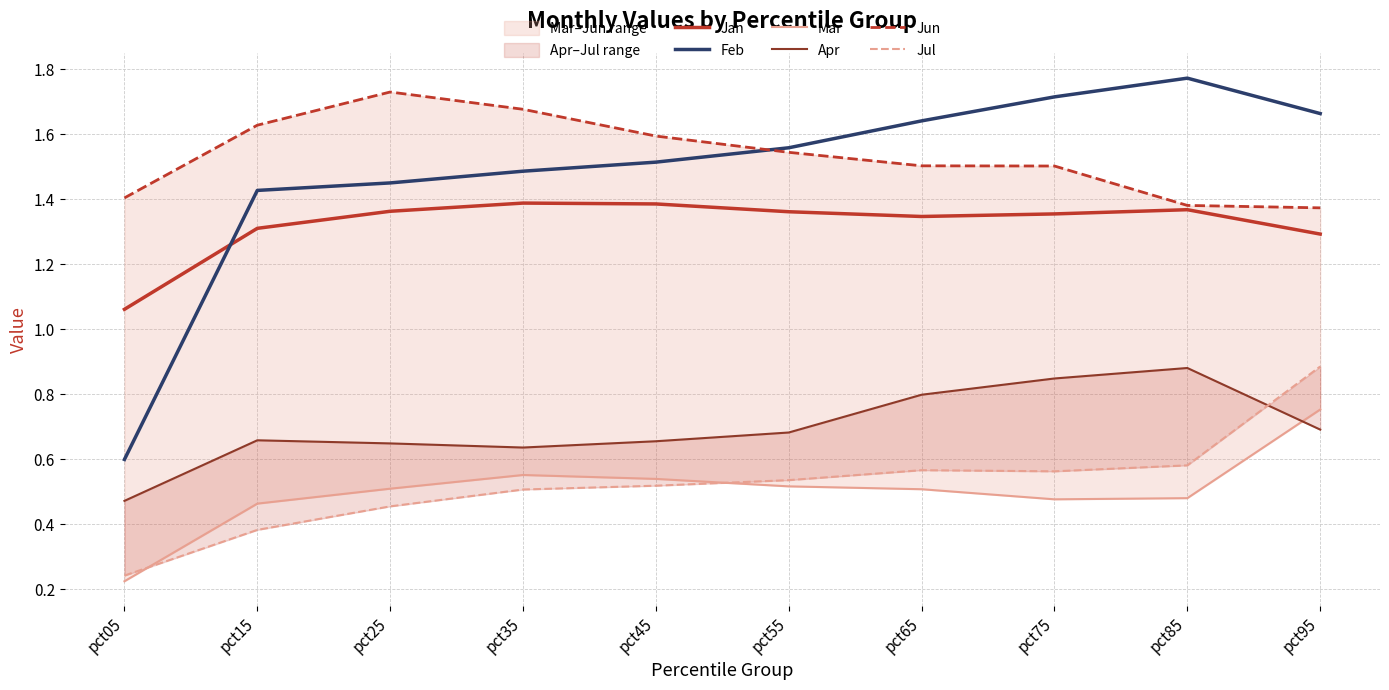

What is the maximum value shown in the chart?

1.8